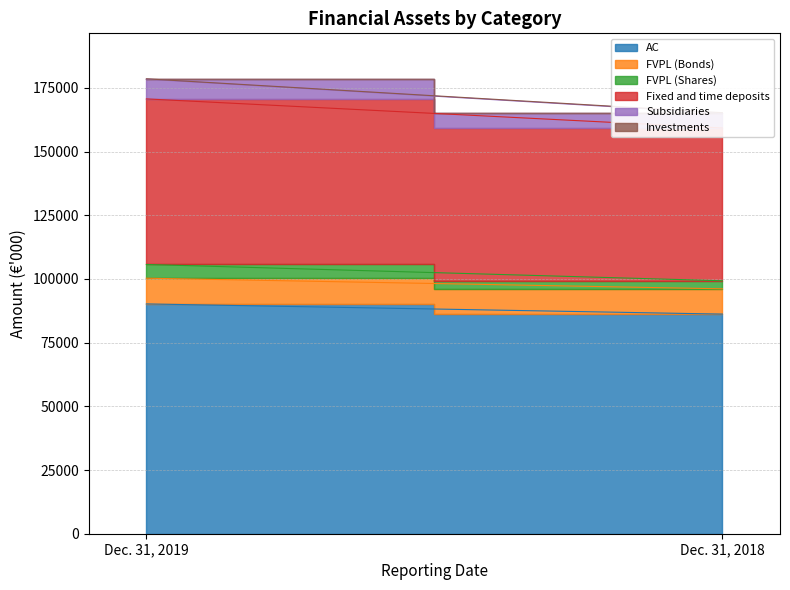

Between Dec. 31, 2019 and Dec. 31, 2018, which is larger?

Dec. 31, 2019